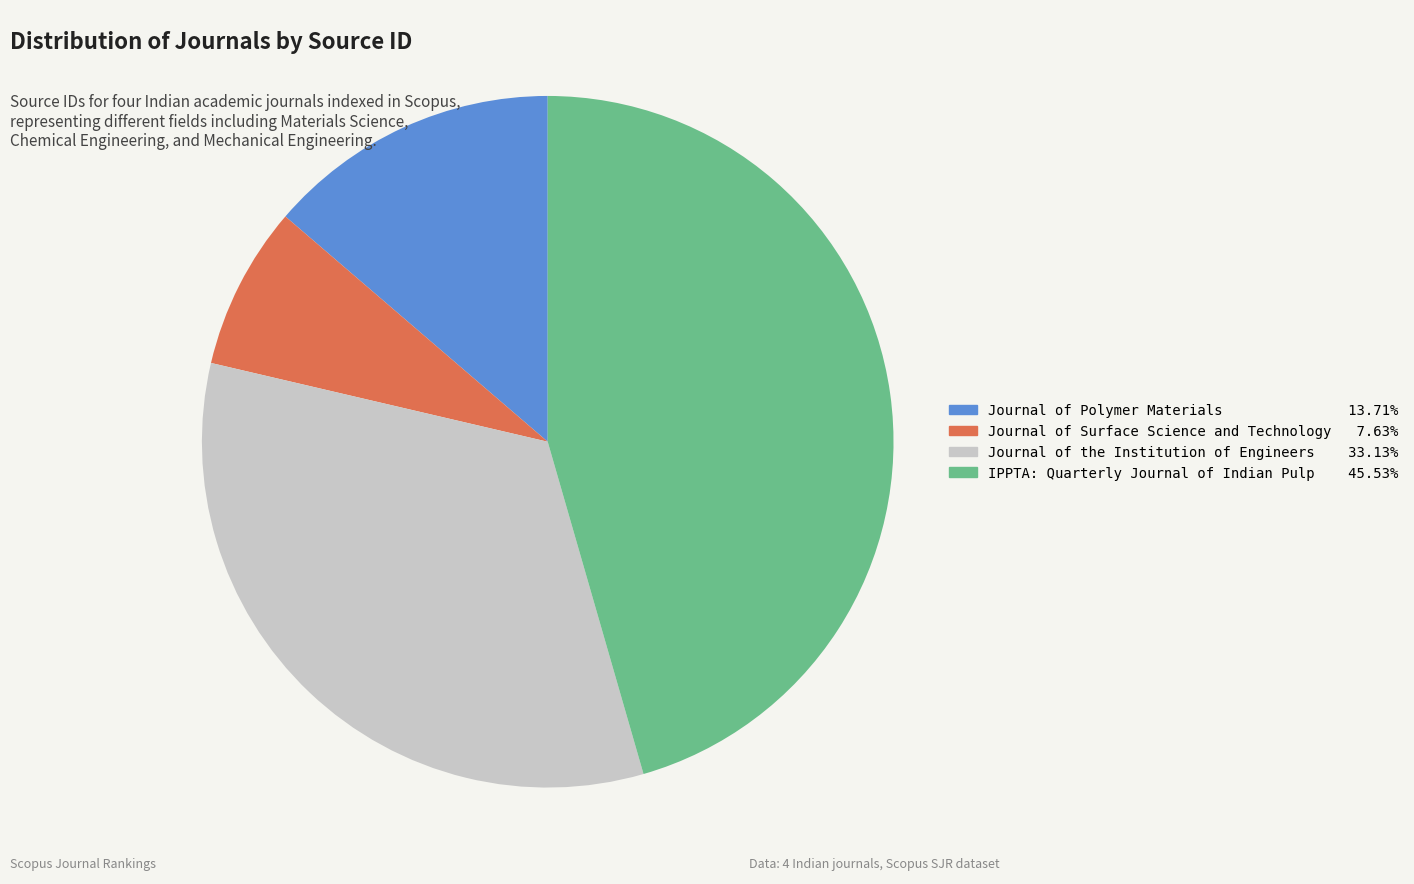

Rank the categories by value from lowest to highest.

Journal of Surface Science and Technology, Journal of Polymer Materials, Journal of the Institution of Engineers, IPPTA: Quarterly Journal of Indian Pulp